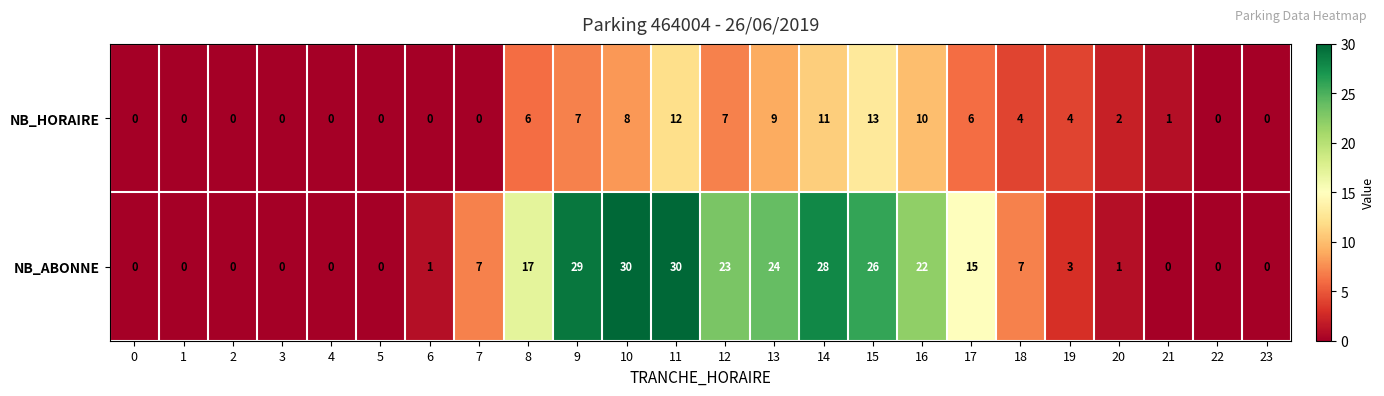

List the series in order of their overall mean, lowest first.

NB_HORAIRE, NB_ABONNE